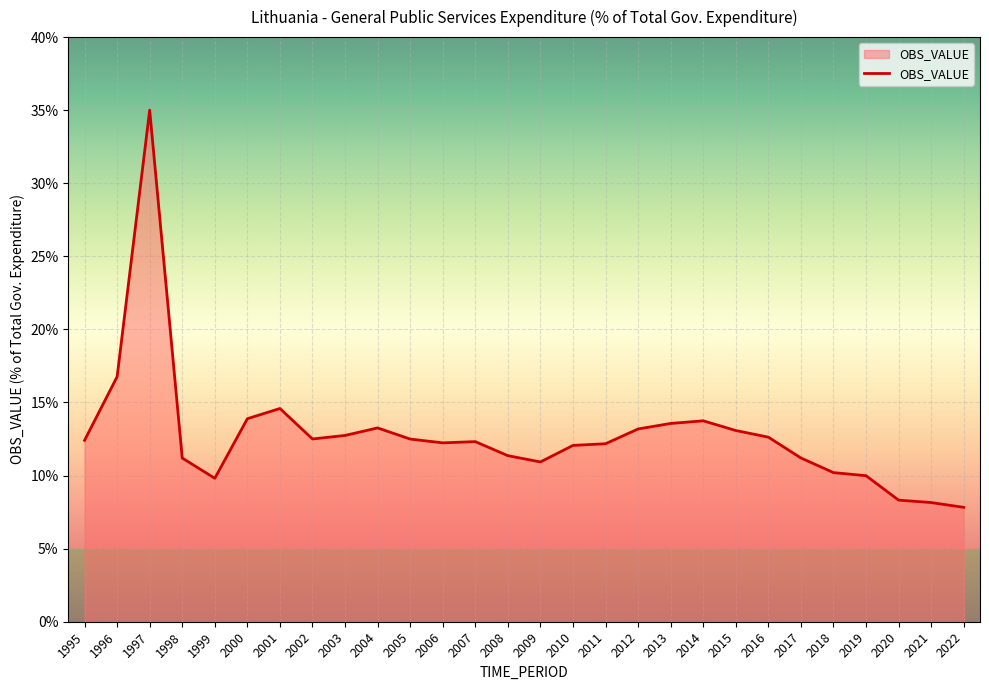

The value at 2016 is 12.6. True or false?

True